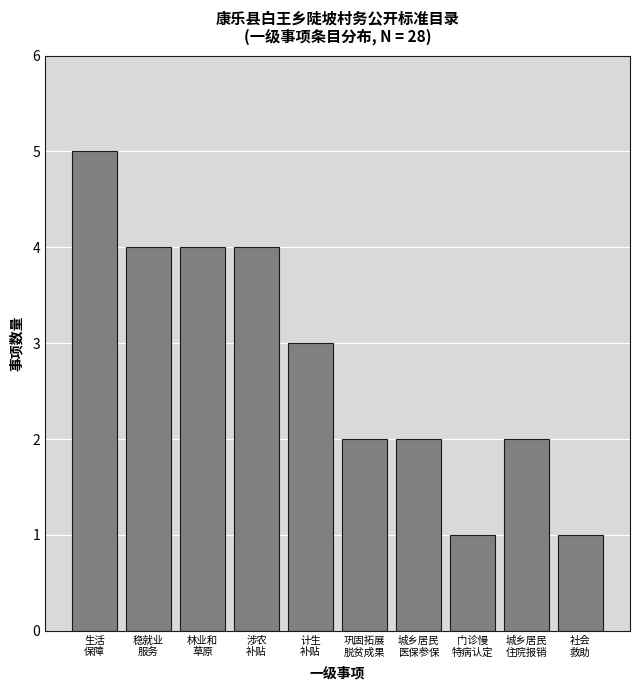

Reading left to right, what are all the values shown in this chart?

5	4	4	4	3	2	2	1	2	1